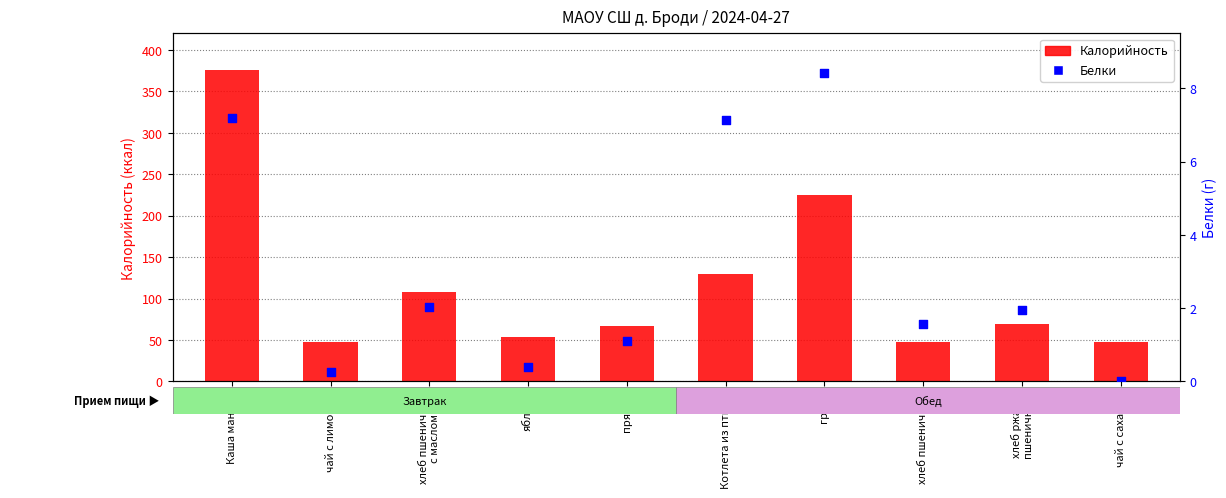

At how many categories does at least one series exceed 7?

10